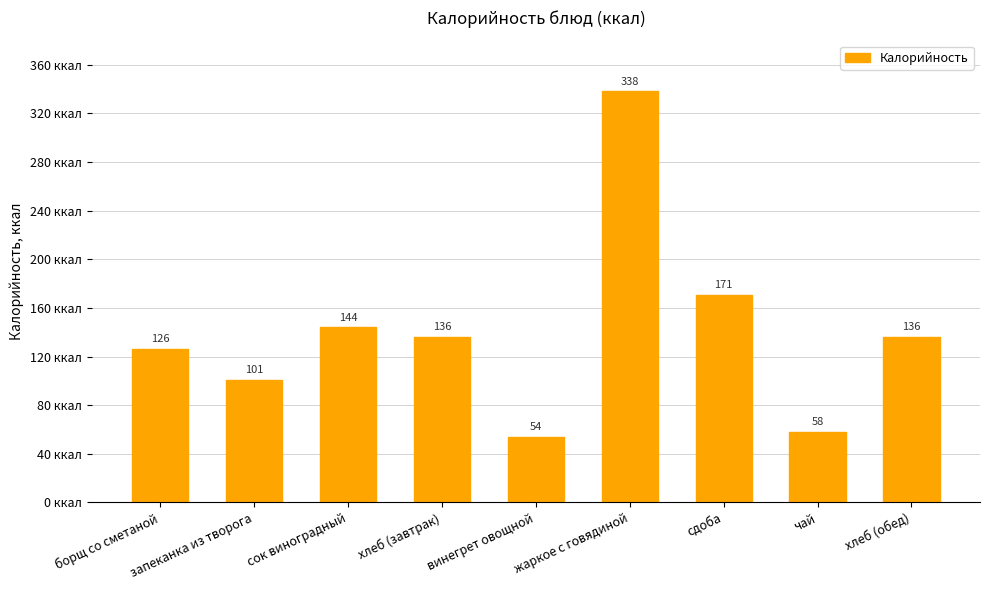

The value at борщ со сметаной is 126. True or false?

True